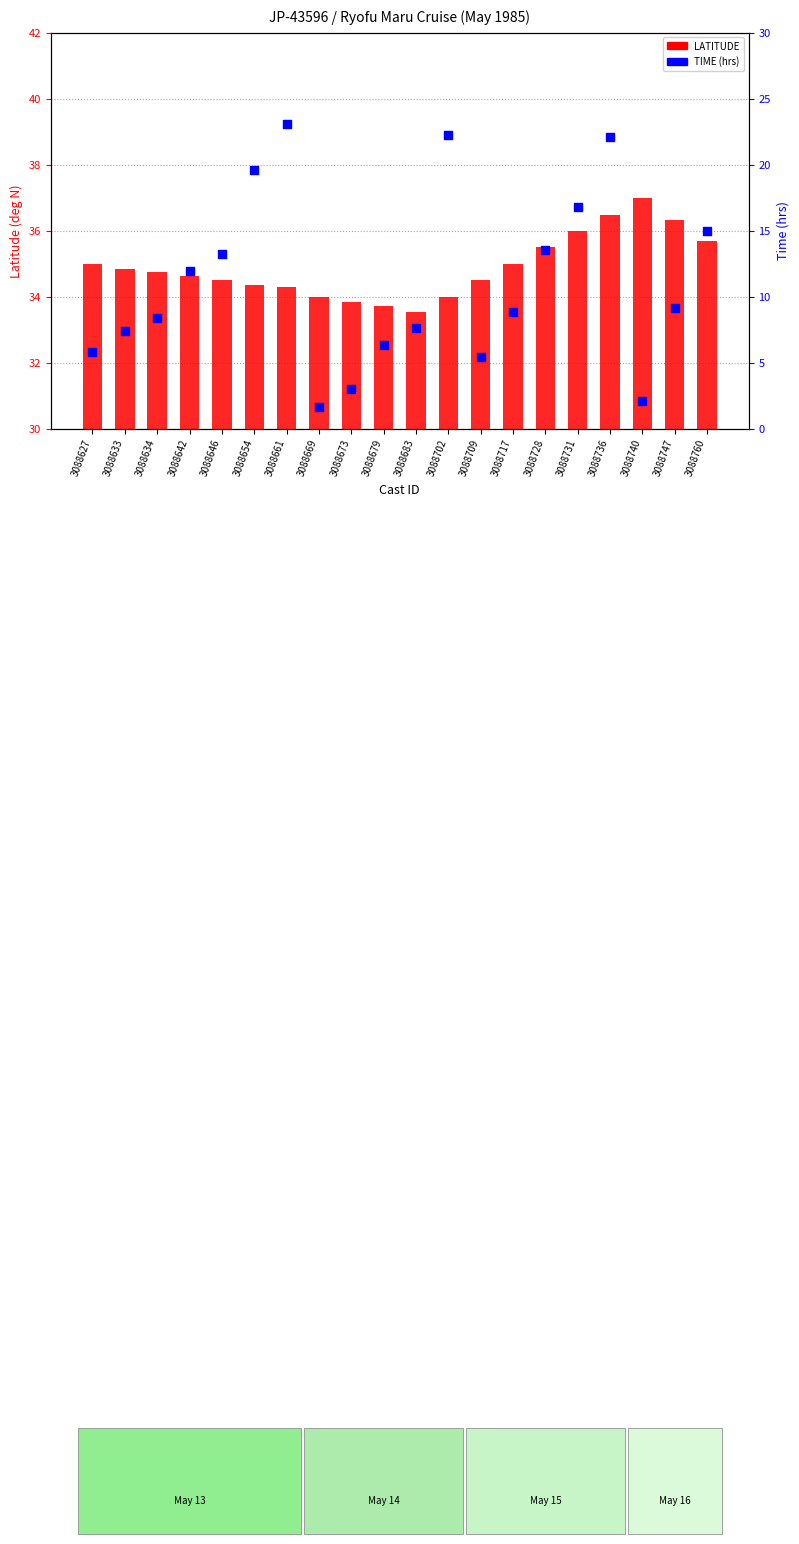

What is the total value across all series at 3088736?

58.6